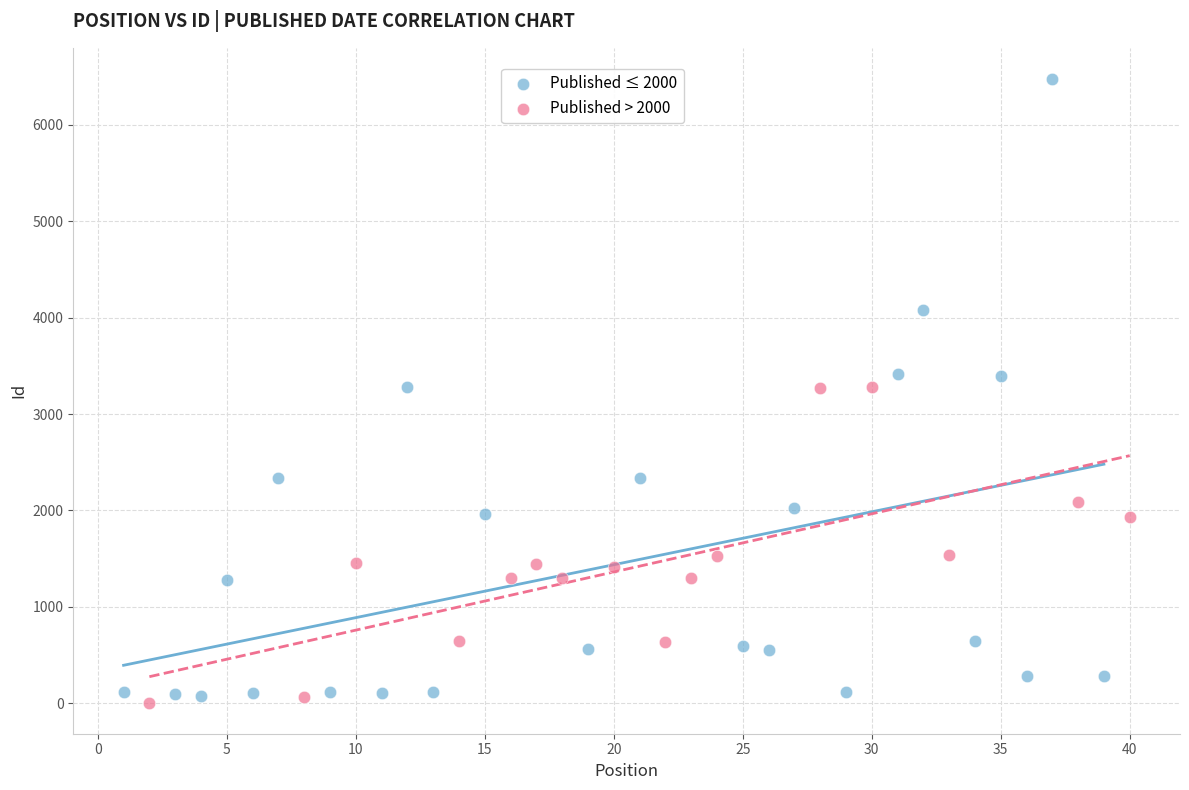

Which series reaches the maximum Y coordinate?

Published ≤ 2000